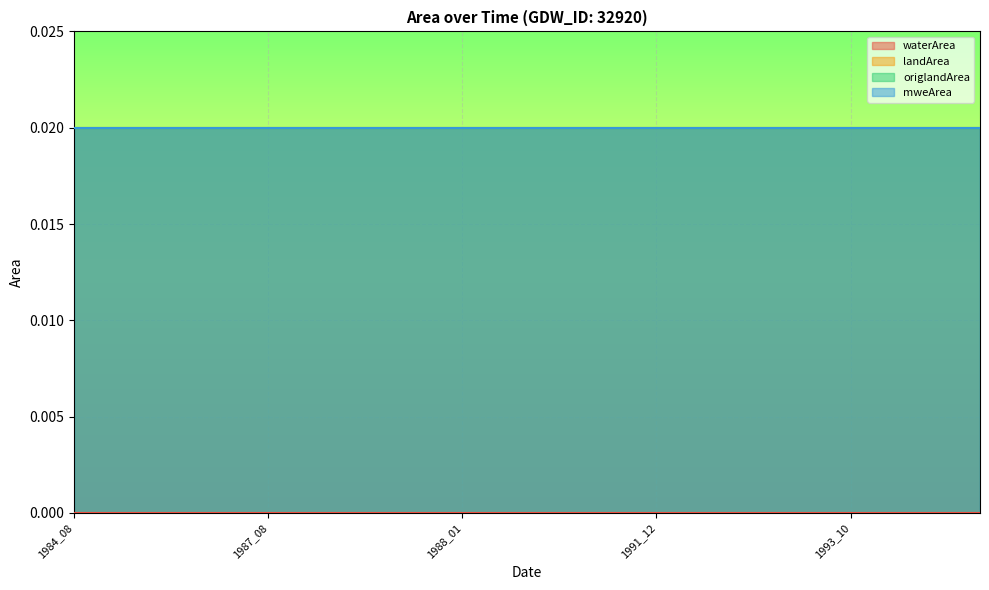

What is the total value across all series at 1993_10?

0.1